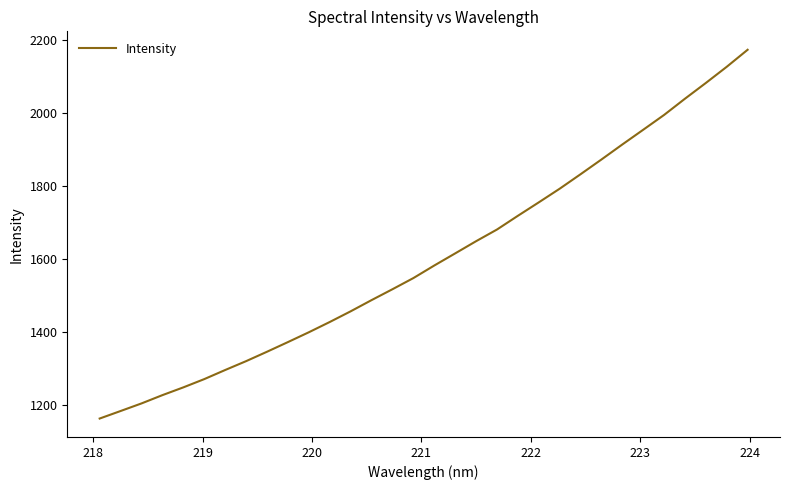

Reading left to right, transcribe all the data shown in this chart.

1162.3	1183.0	1203.8	1226.5	1247.8	1270.5	1295.5	1319.8	1345.6	1372.1	1399.1	1427.3	1456.6	1487.3	1517.2	1547.8	1582.3	1615.5	1649.0	1681.0	1718.7	1755.5	1793.0	1832.7	1873.2	1914.4	1954.8	1995.5	2040.0	2083.2	2127.6	2174.3